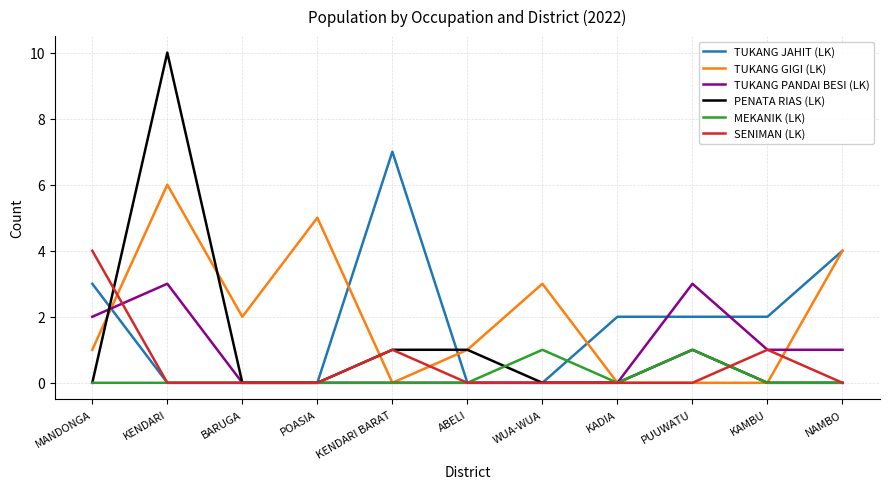

Reading right to left, transcribe all the data shown in this chart.

TUKANG JAHIT (LK): 4	2	2	2	0	0	7	0	0	0	3
TUKANG GIGI (LK): 4	0	0	0	3	1	0	5	2	6	1
TUKANG PANDAI BESI (LK): 1	1	3	0	0	0	0	0	0	3	2
PENATA RIAS (LK): 0	0	1	0	0	1	1	0	0	10	0
MEKANIK (LK): 0	0	1	0	1	0	0	0	0	0	0
SENIMAN (LK): 0	1	0	0	0	0	1	0	0	0	4